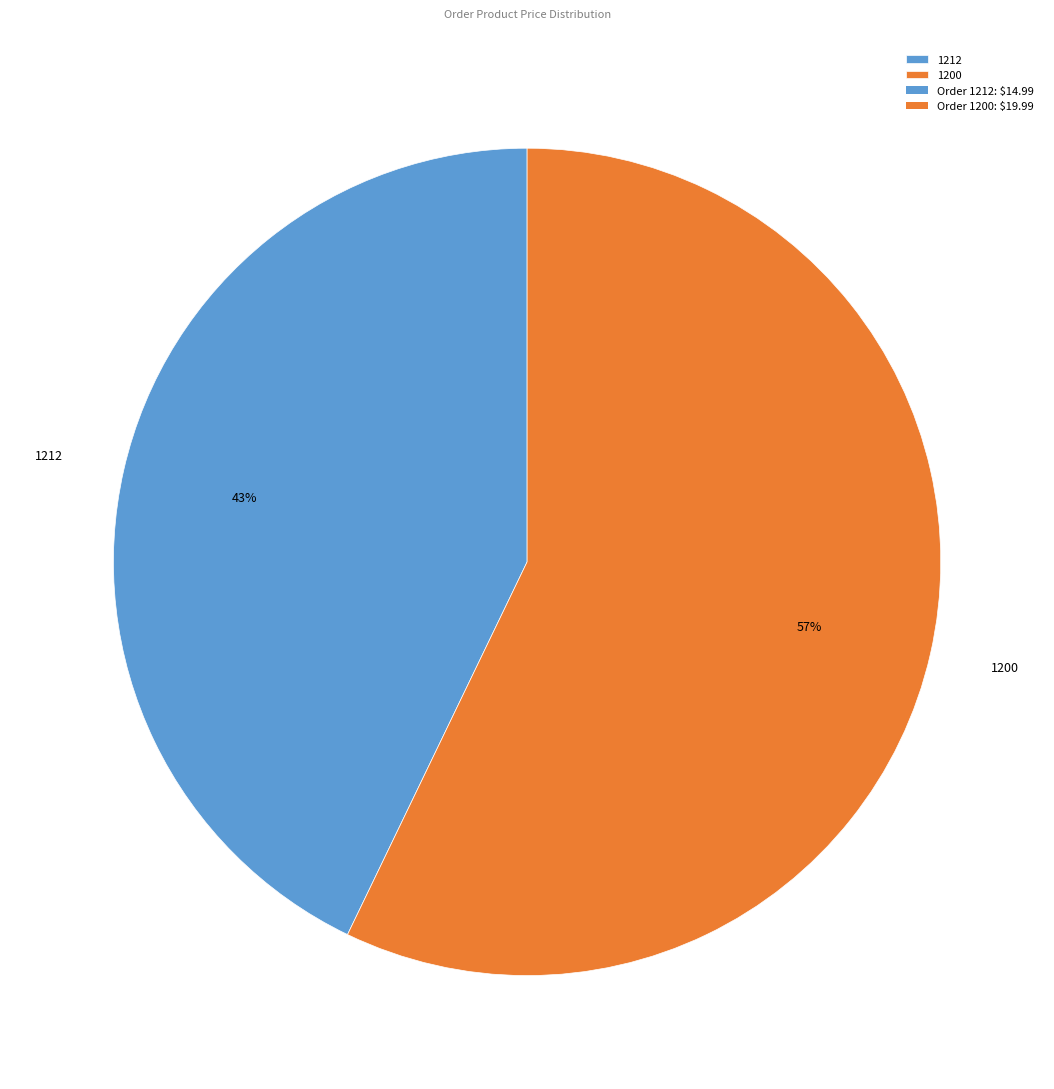

To the nearest percent, what is the difference between the largest and smallest slice percentages?

14%